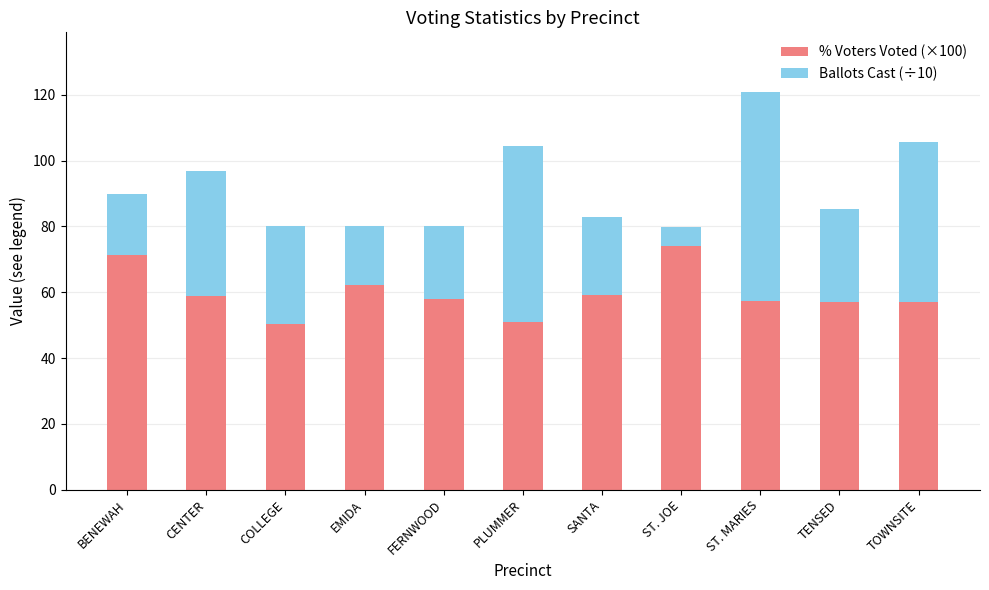

The value of % Voters Voted (×100) at COLLEGE is 76.7. True or false?

False